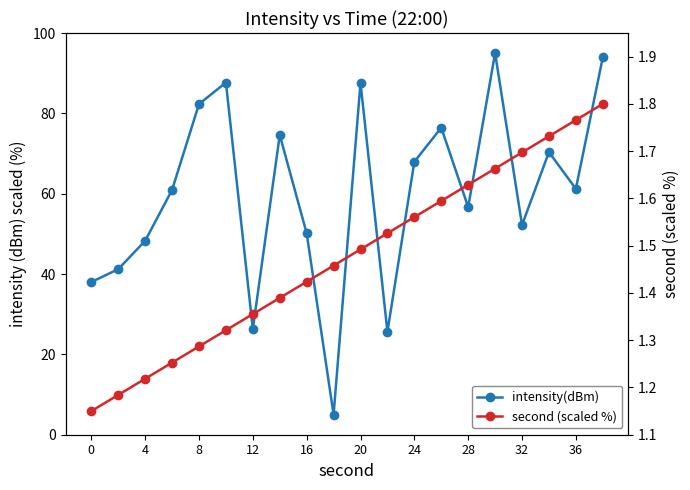

How many lines are shown in the chart?

2